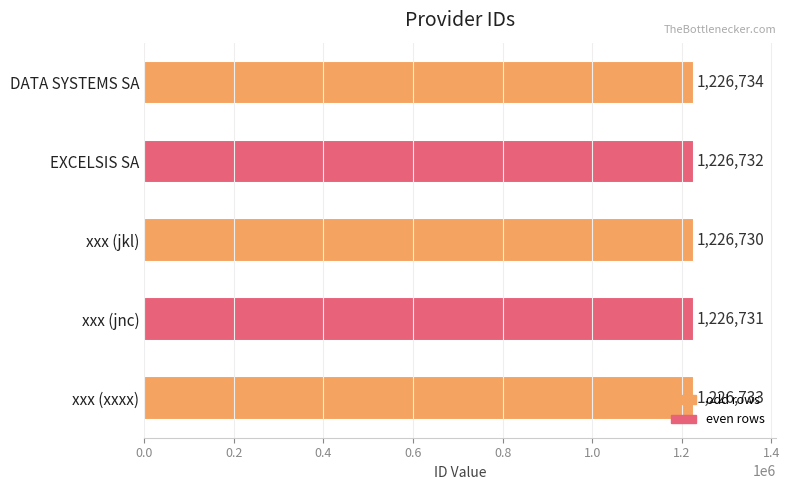

How many series are shown in this chart?

1